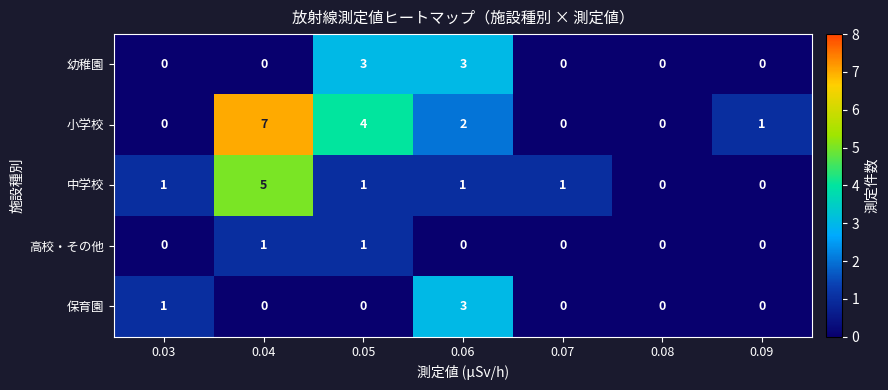

Where is 保育園 nearest to the value 1?

0.03